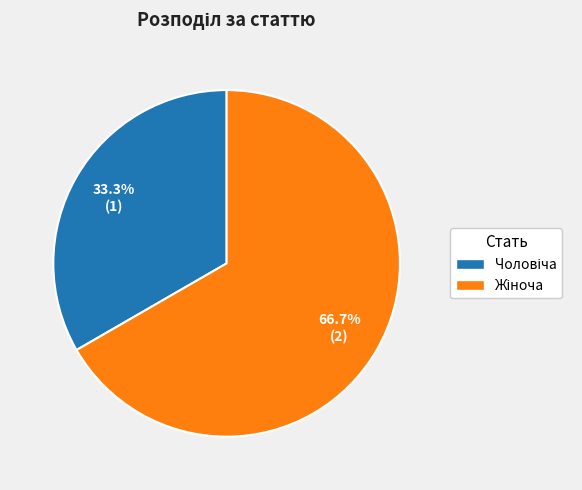

Is there any slice that represents more than half of the pie?

Yes